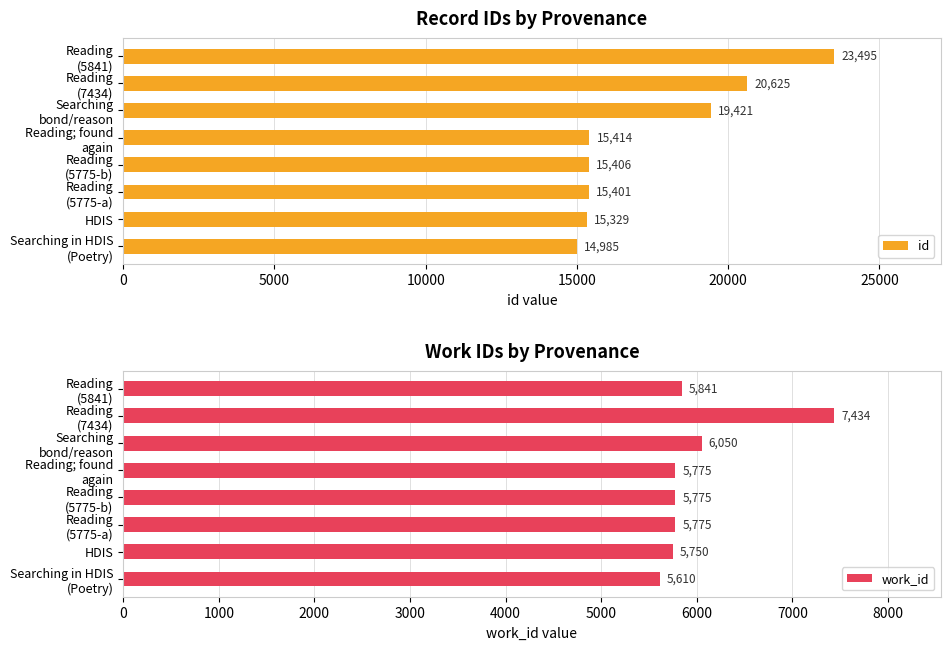

What is the average value of the work_id series?

6001